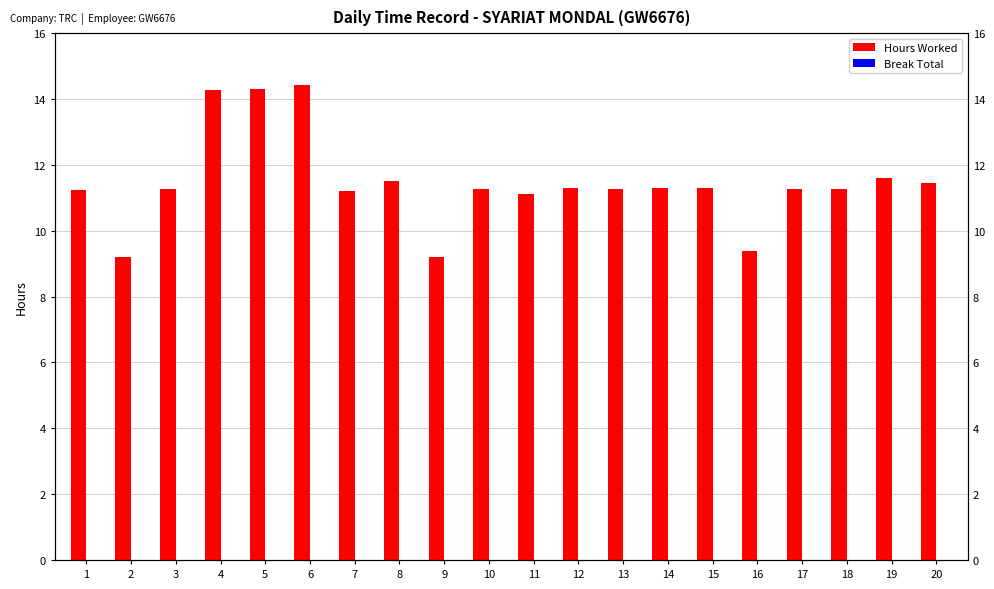

What are all the series names shown in the legend?

Hours Worked, Break Total